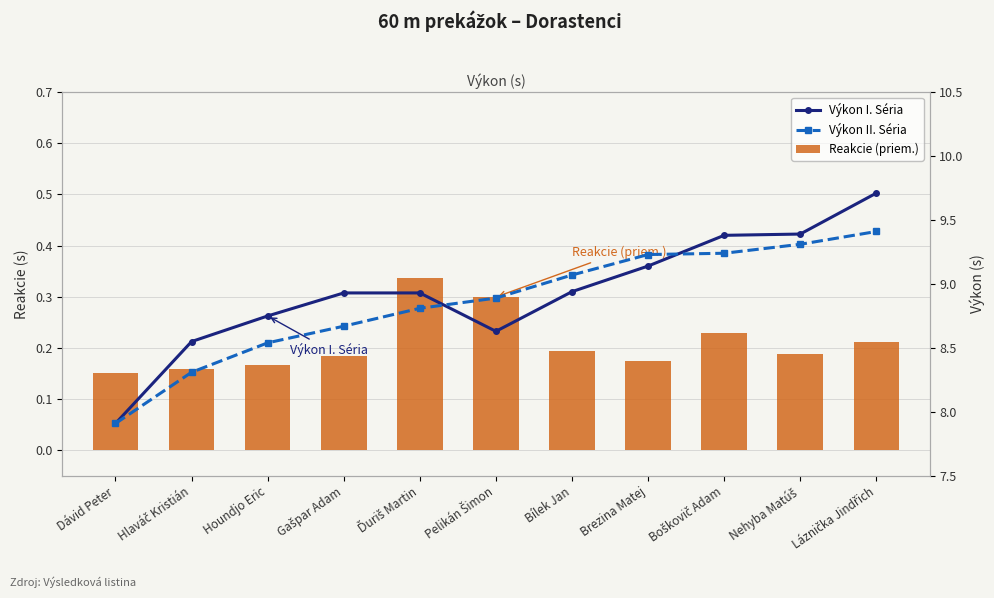

Rank the series by their maximum value, from lowest to highest.

Reakcie (priem.), Výkon II. Séria, Výkon I. Séria